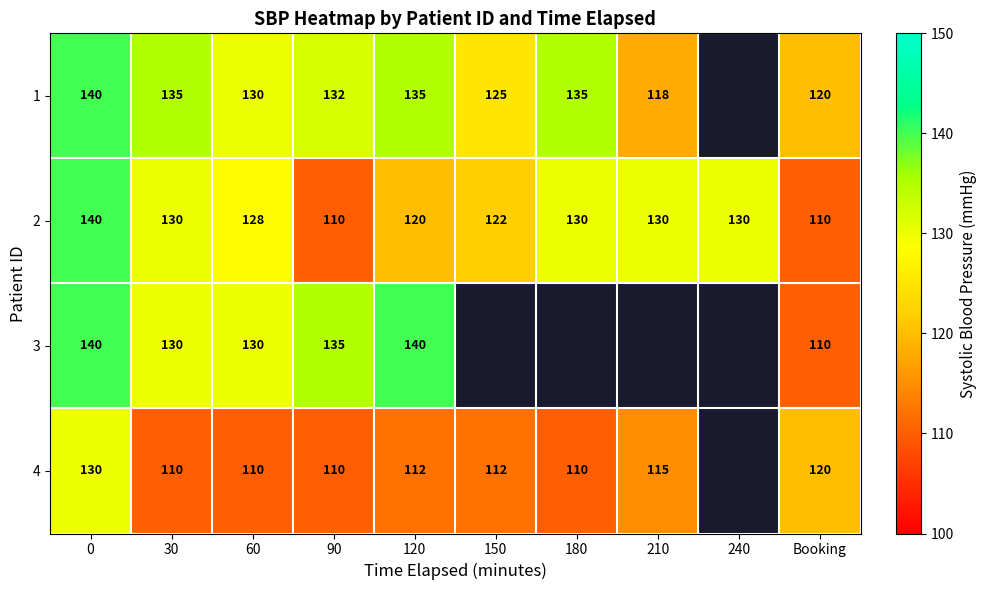

How many series are shown in this chart?

4